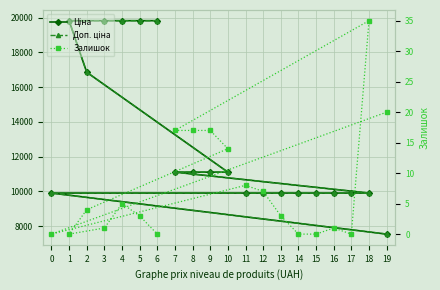

The value of Доп. ціна at 1 is 32918.1. True or false?

False